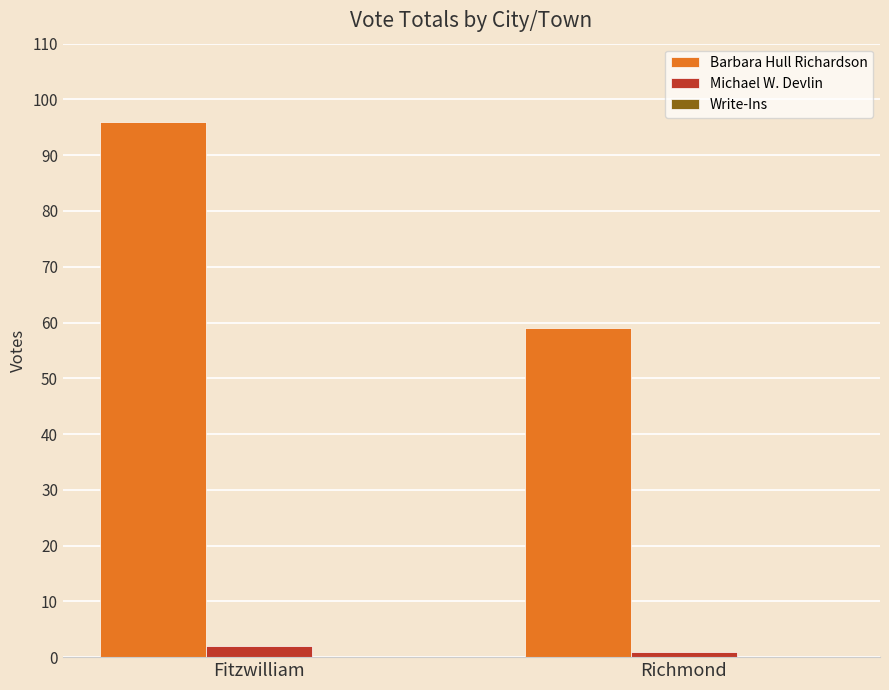

Rank the series at Richmond from lowest to highest value.

Michael W. Devlin, Barbara Hull Richardson